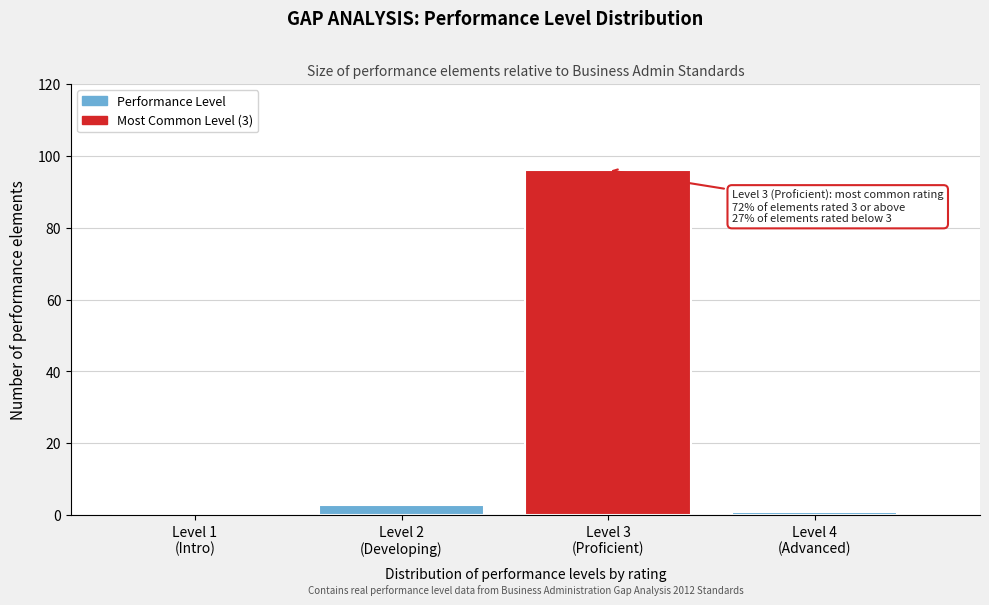

What is the sum of all values?

100